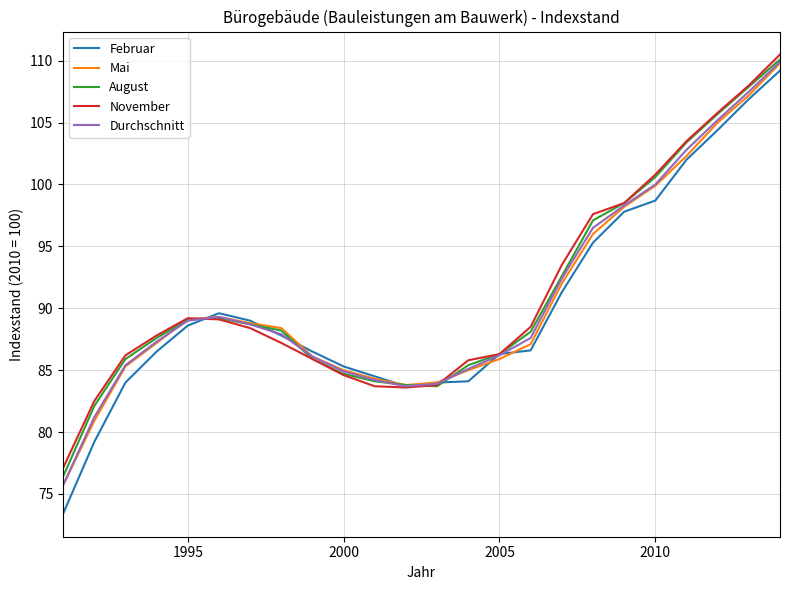

Which series has the largest range (max minus min)?

Februar